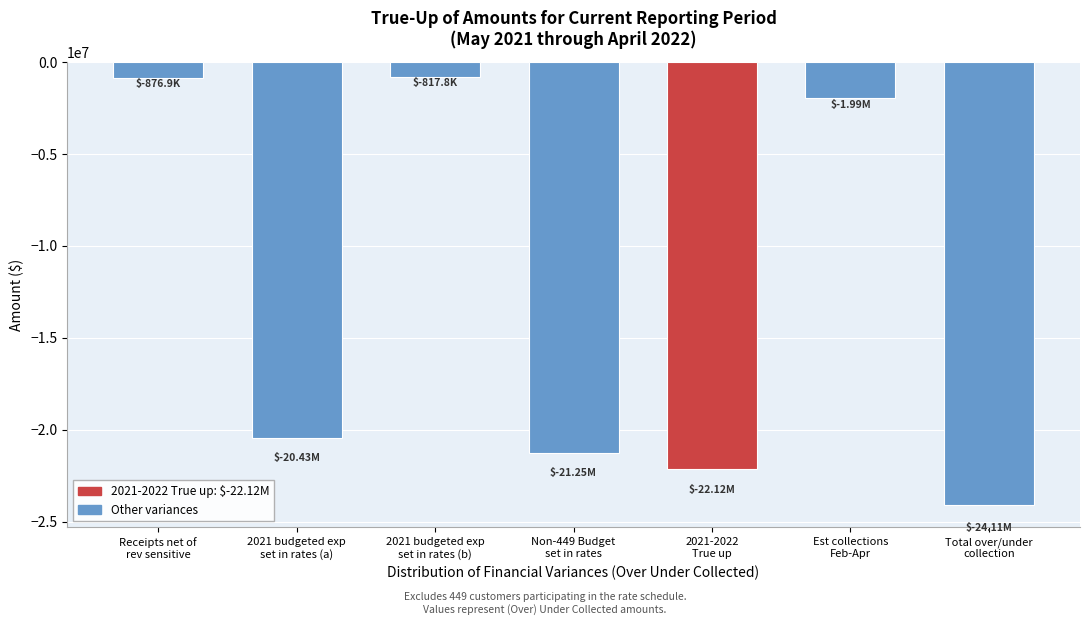

What is the smallest value displayed?

-24107935.8